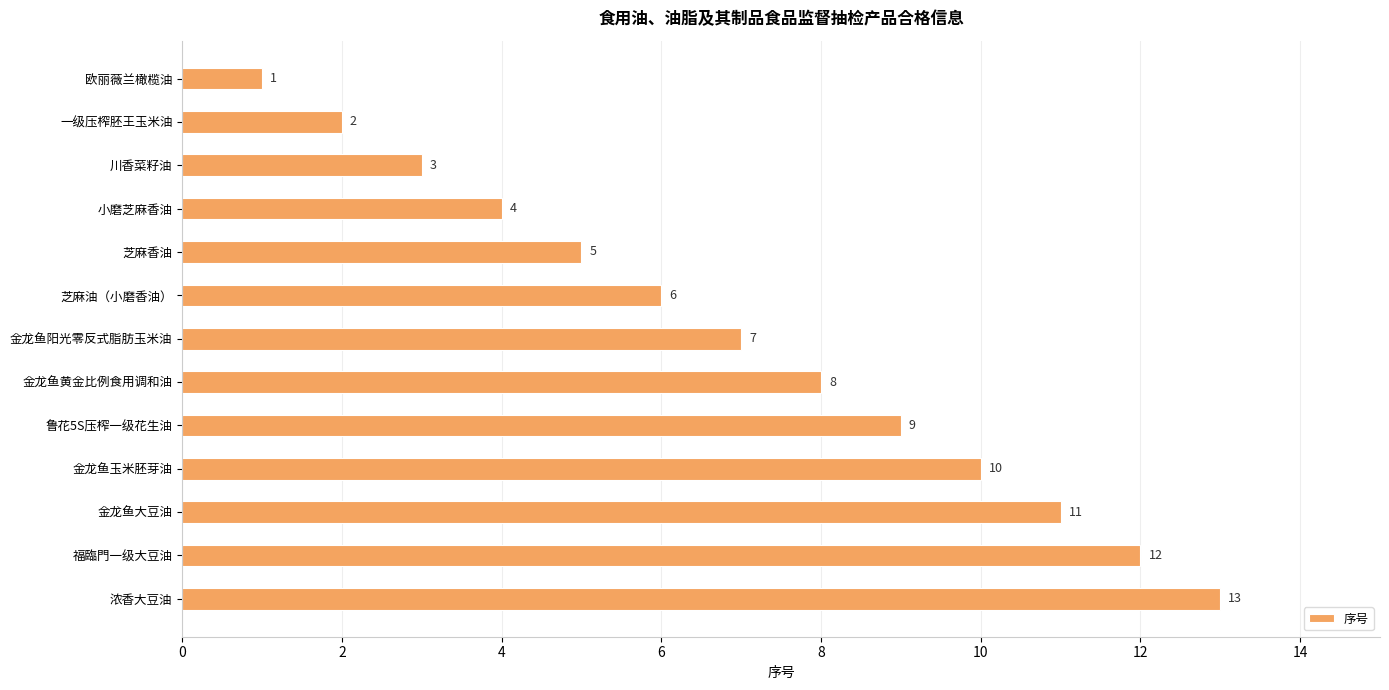

Where is the data nearest to the value 7?

金龙鱼阳光零反式脂肪玉米油